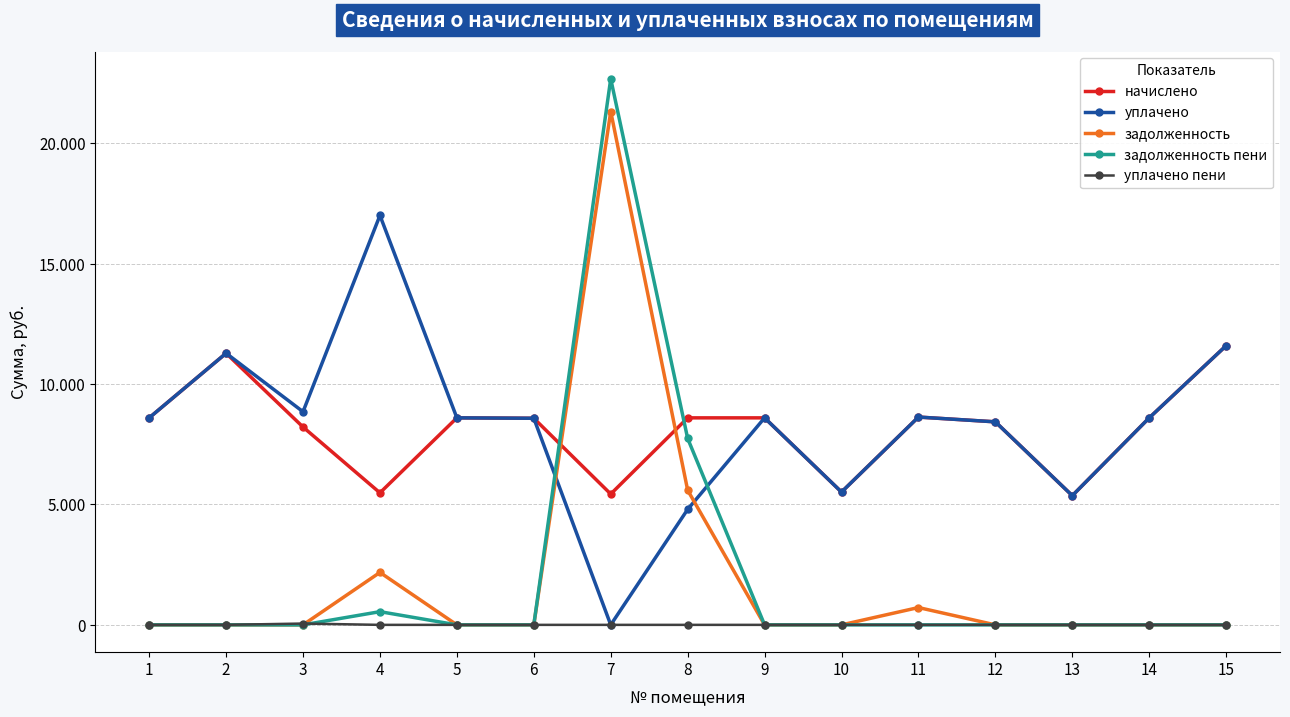

What is the total value across all series at 3?

17117.0